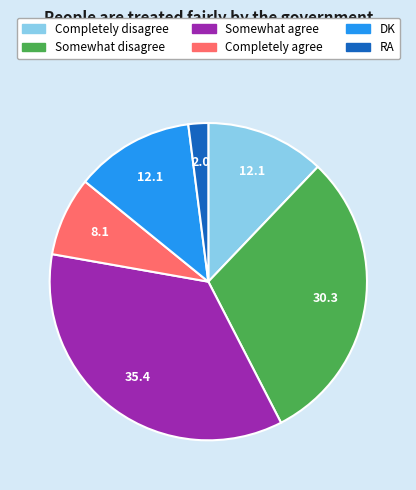

Does Completely agree represent more than half of the total?

No